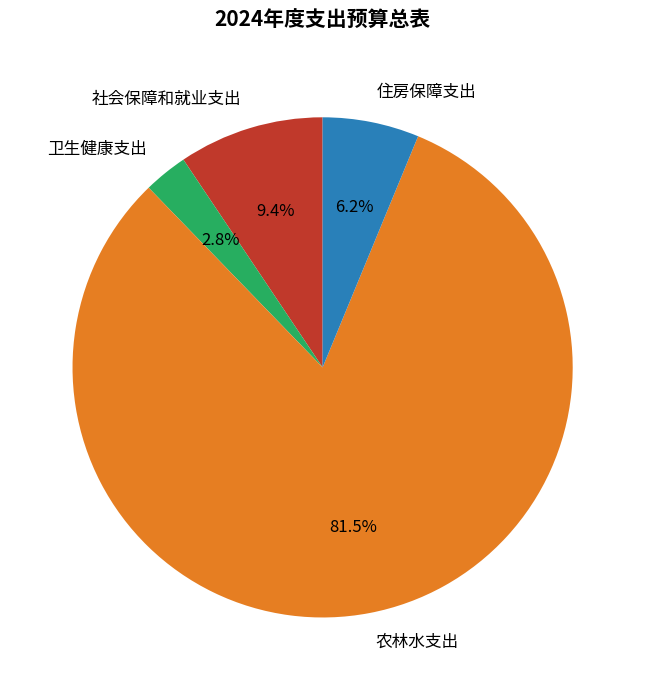

True or false: 社会保障和就业支出 accounts for 24% of the total.

False